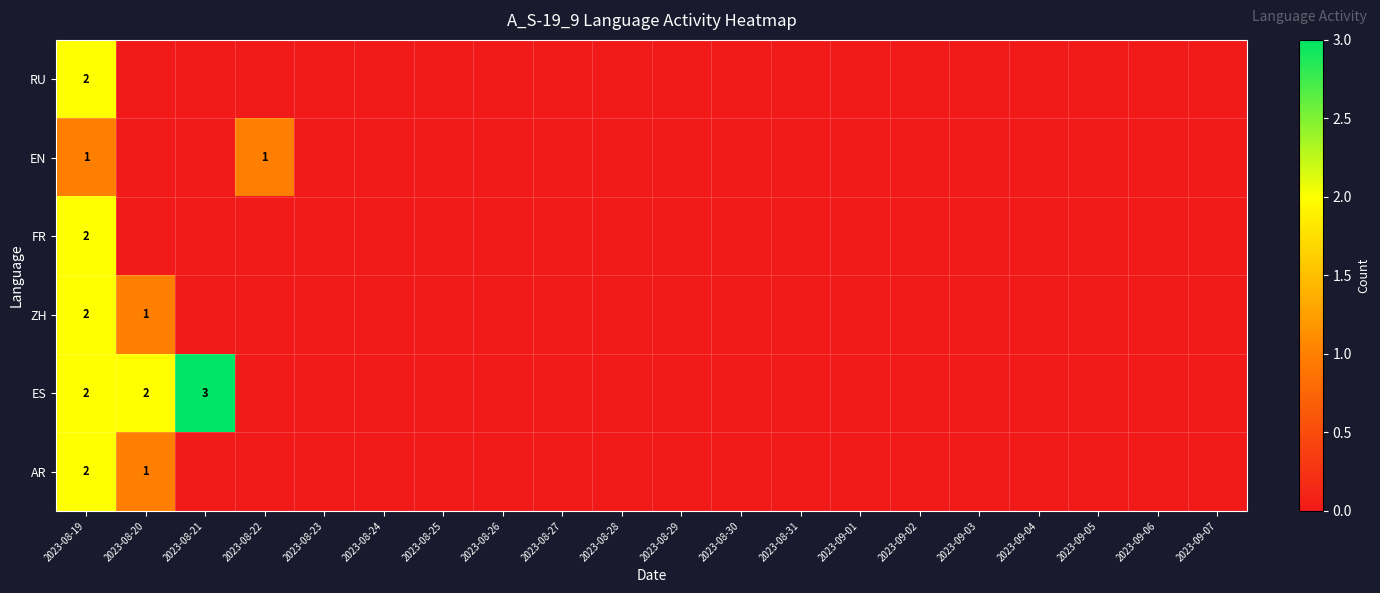

True or false: ES has a value of 2 at 2023-08-19.

True